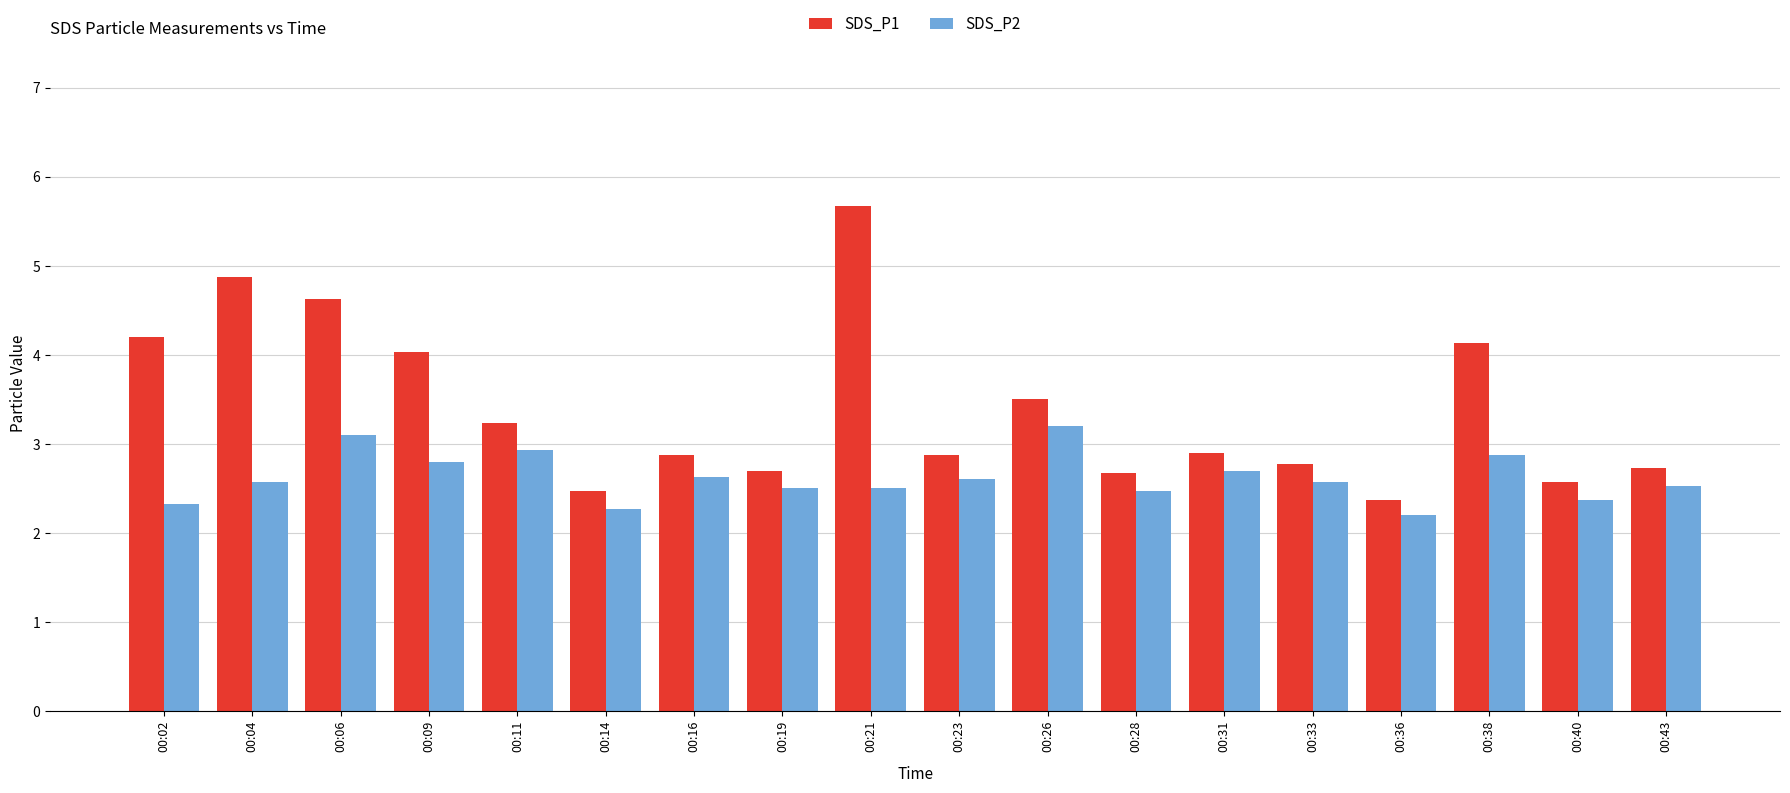

What is the difference between the SDS_P1 values at 00:31 and 00:04?

2.0